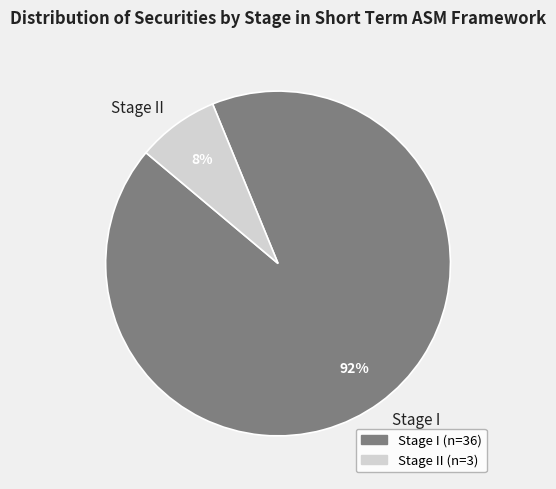

Count the number of slices in the pie.

2